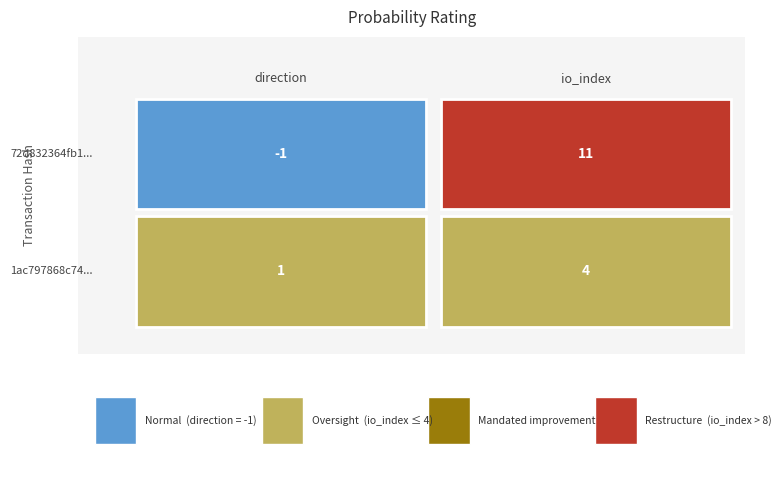

Is the value of 1ac797868c742b500e571cea8a4410f41d17d55 at 0 greater than the value of 72d832364fb112a8fdcdad0944eda8b5075ac6c at 0?

Yes